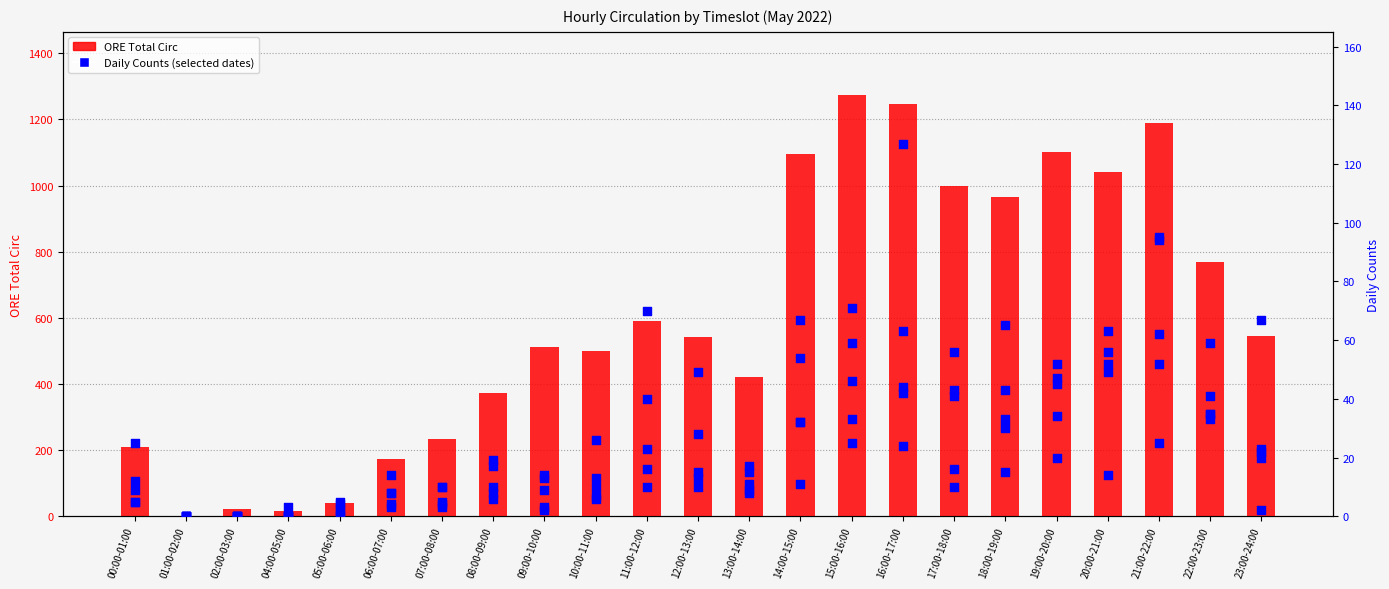

What is the change in value from 00:00-01:00 to 04:00-05:00?

-195